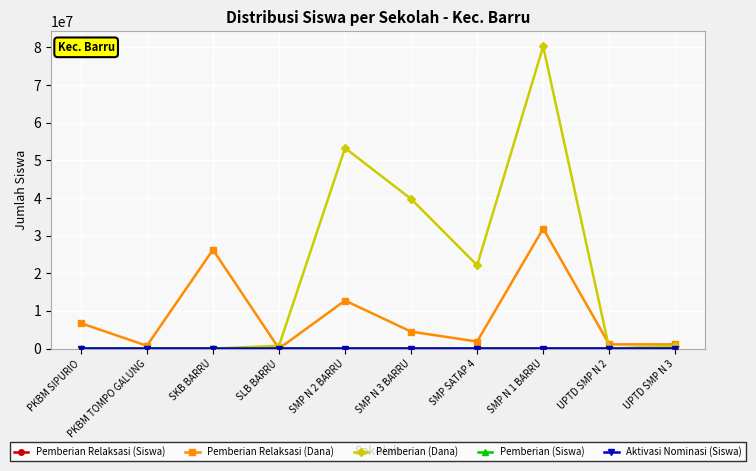

At which category is the sum across all series the highest?

SMP N 1 BARRU